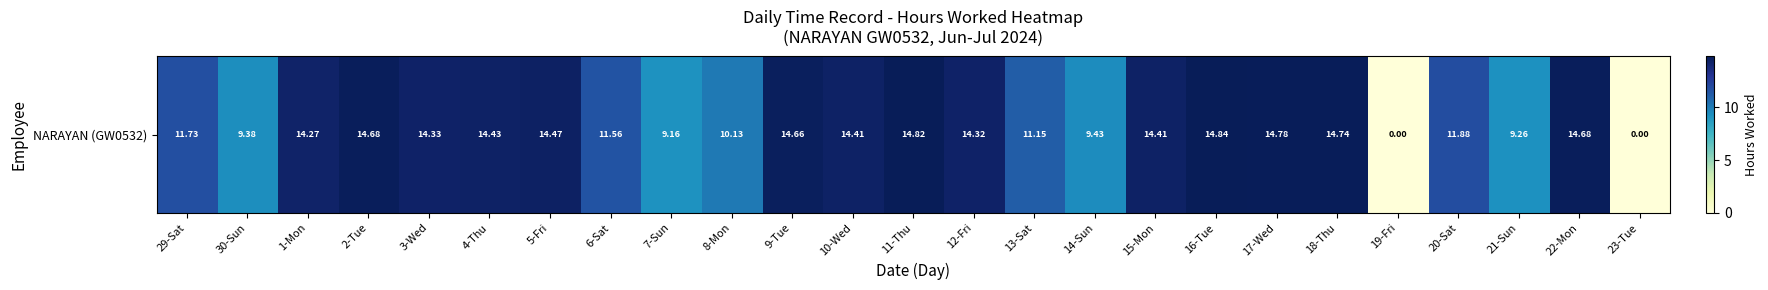

What is the sum of the values at 3-Wed and 16-Tue?

29.2